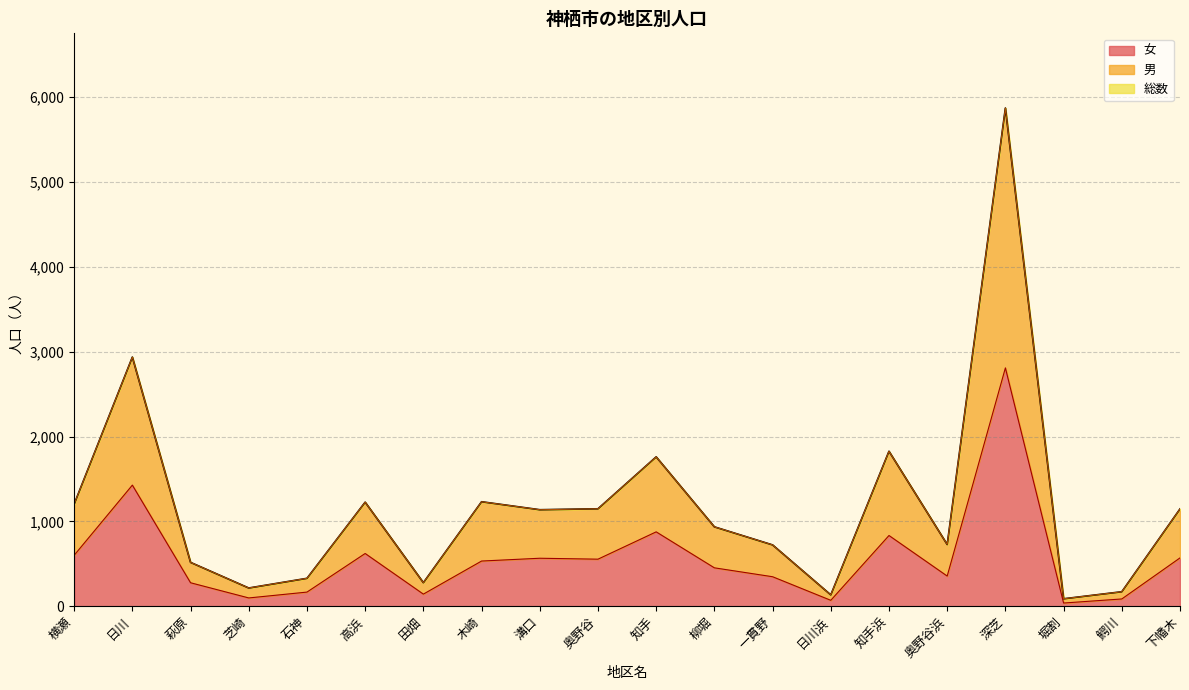

What is the sum of all 女 values?

11412